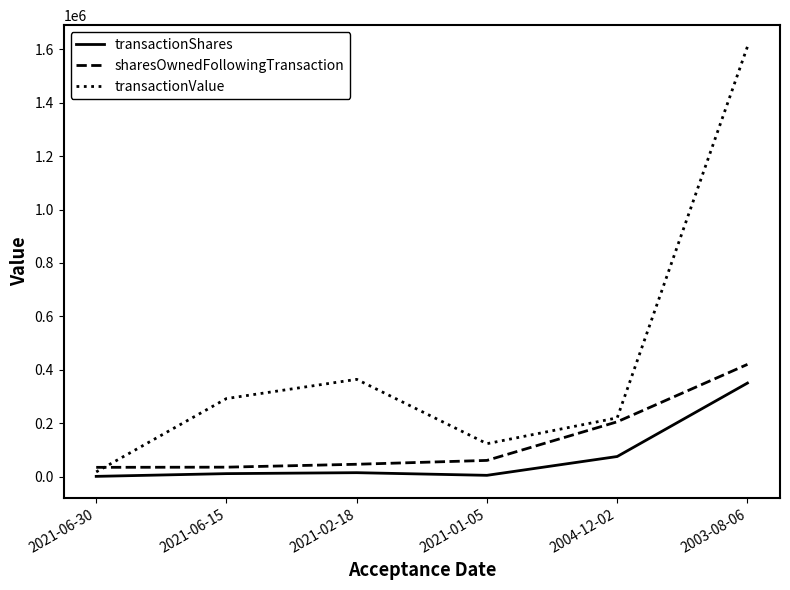

At which category is the sum across all series the highest?

2003-08-06